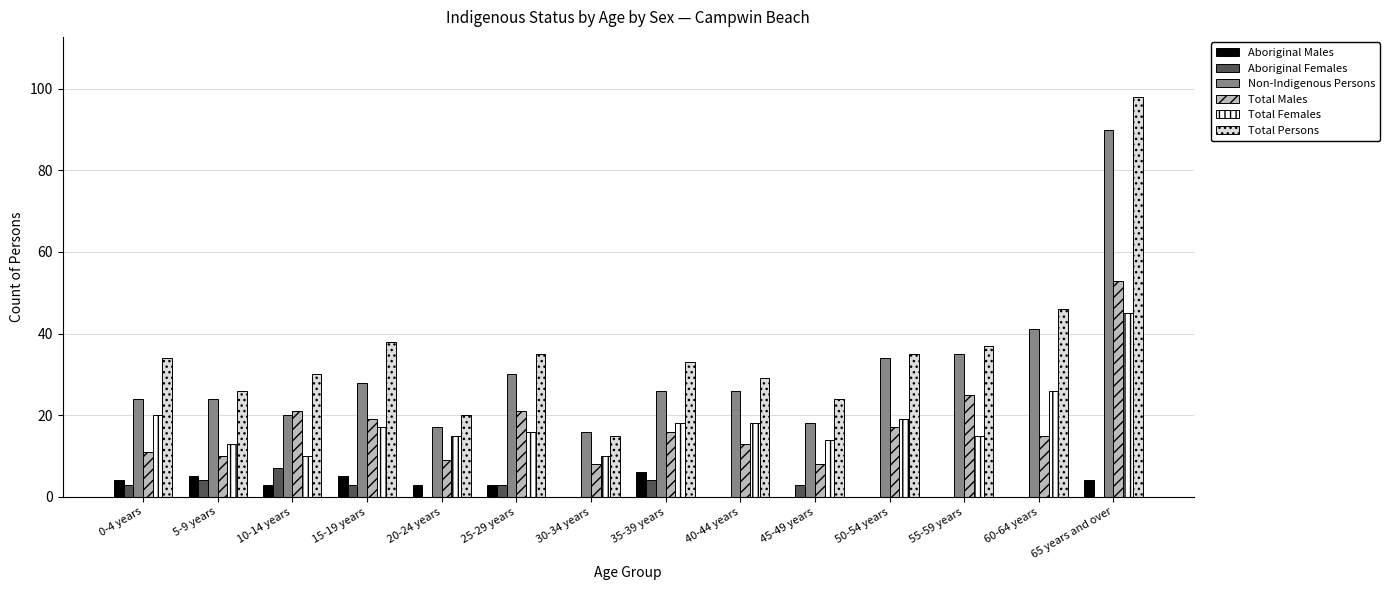

Which label corresponds to the largest value in the chart?

65 years and over